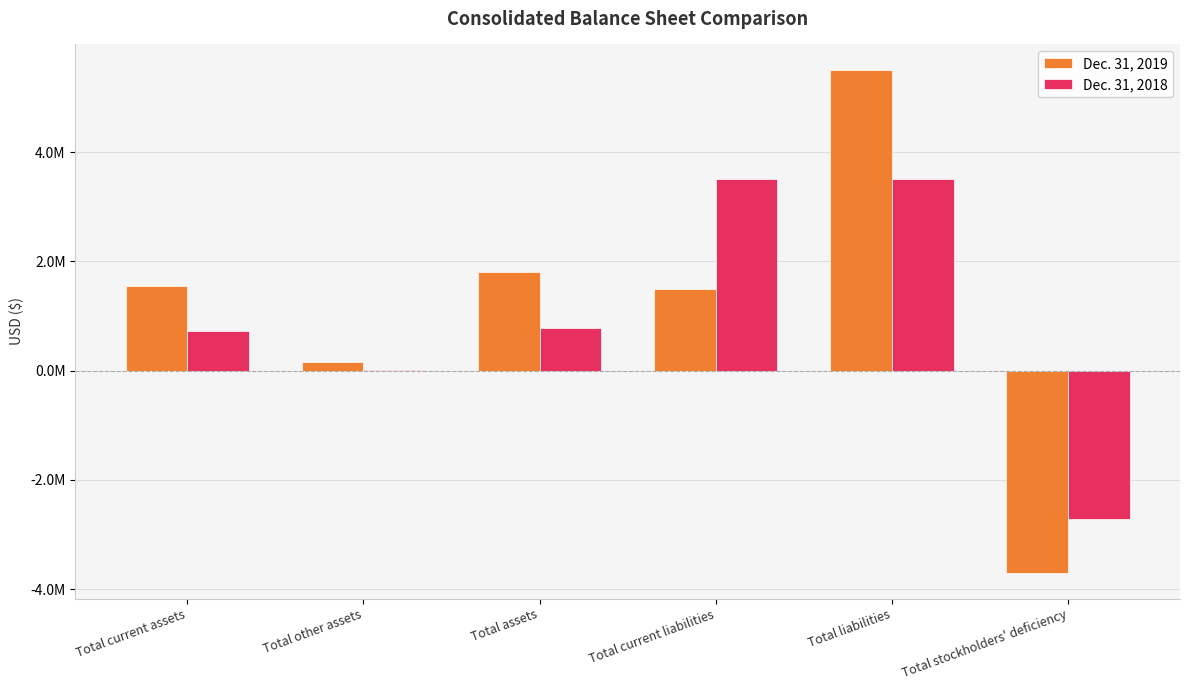

Does the chart contain stacked bars?

No